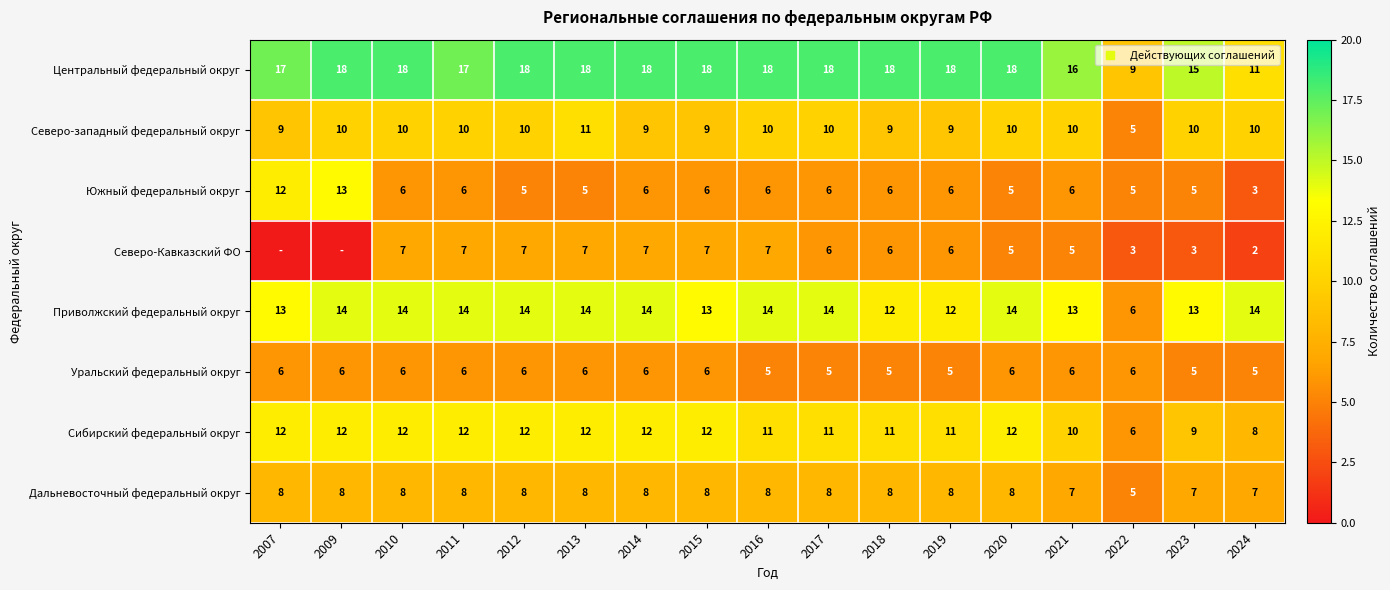

The value of Уральский федеральный округ at 2009 is 3. True or false?

False